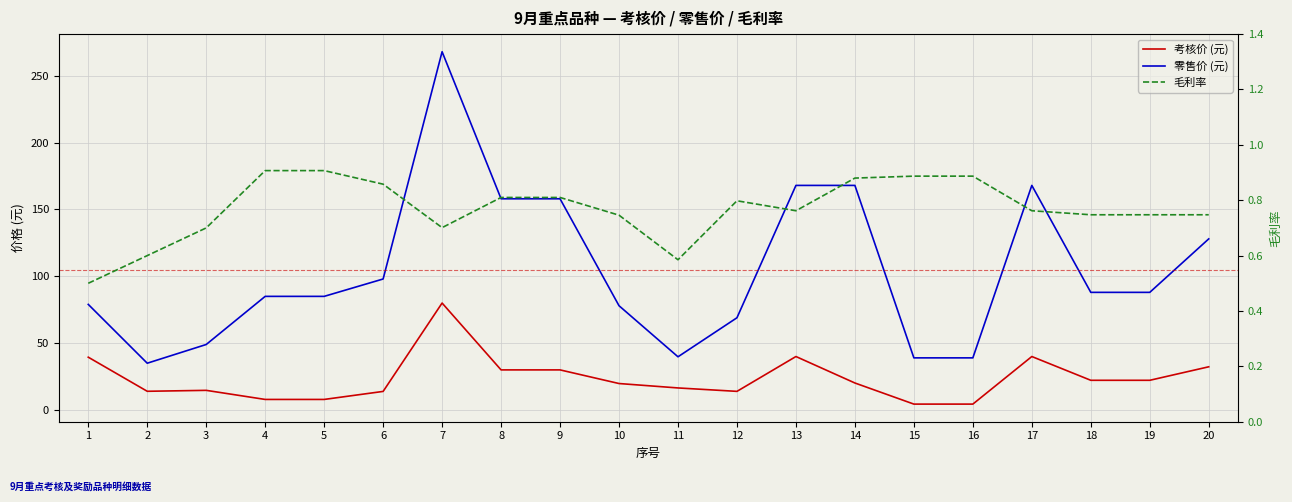

True or false: 毛利率 has a value of 1.4 at 12.

False